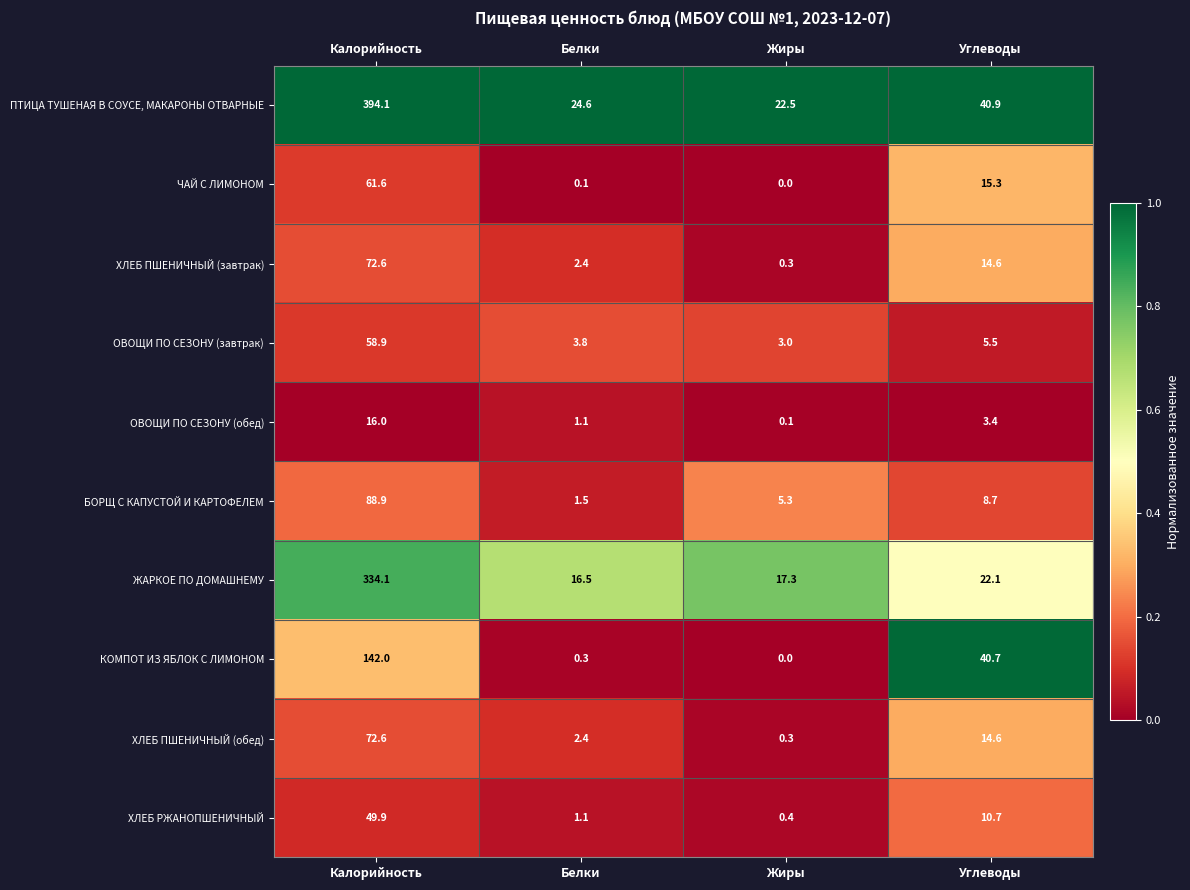

Which series has the widest spread of values?

ПТИЦА ТУШЕНАЯ В СОУСЕ, МАКАРОНЫ ОТВАРНЫЕ